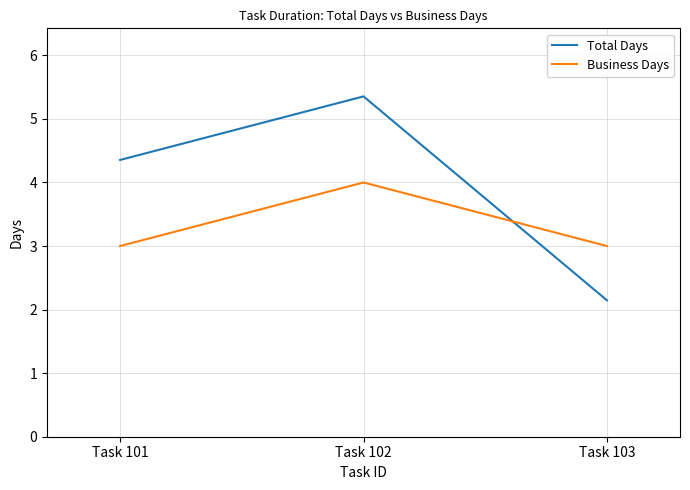

What is the total value across all series at Task 103?

5.1